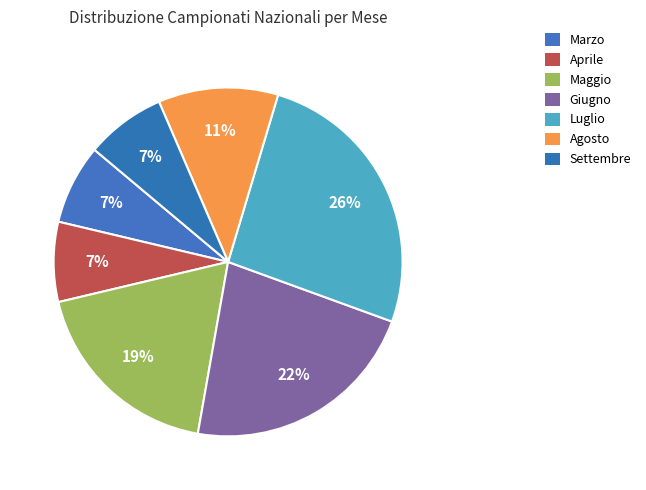

Does any single category account for the majority?

No